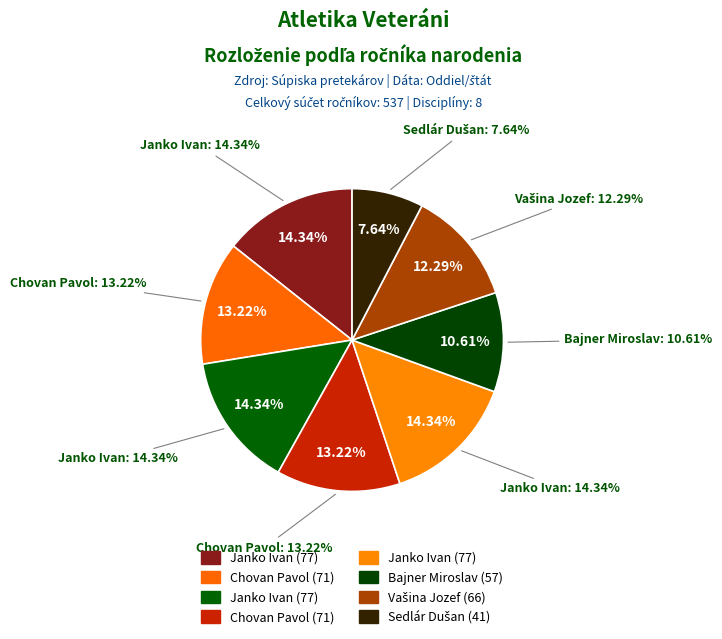

Is there any slice that represents more than half of the pie?

No